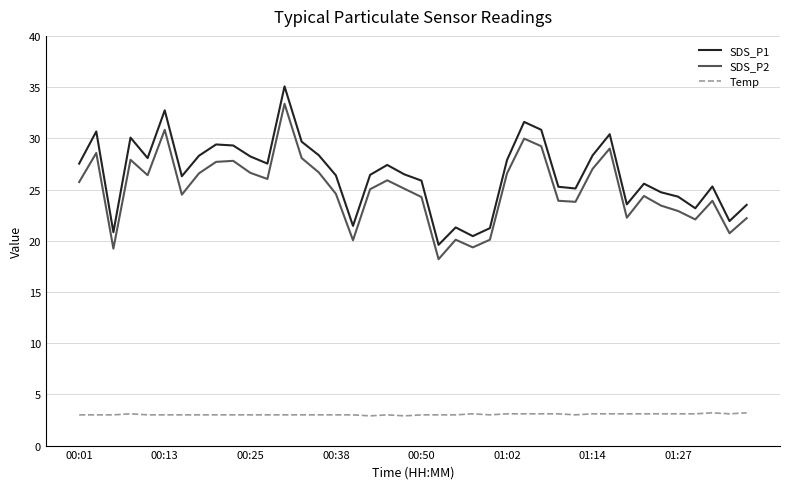

What is the highest value of the SDS_P2 series?

33.4